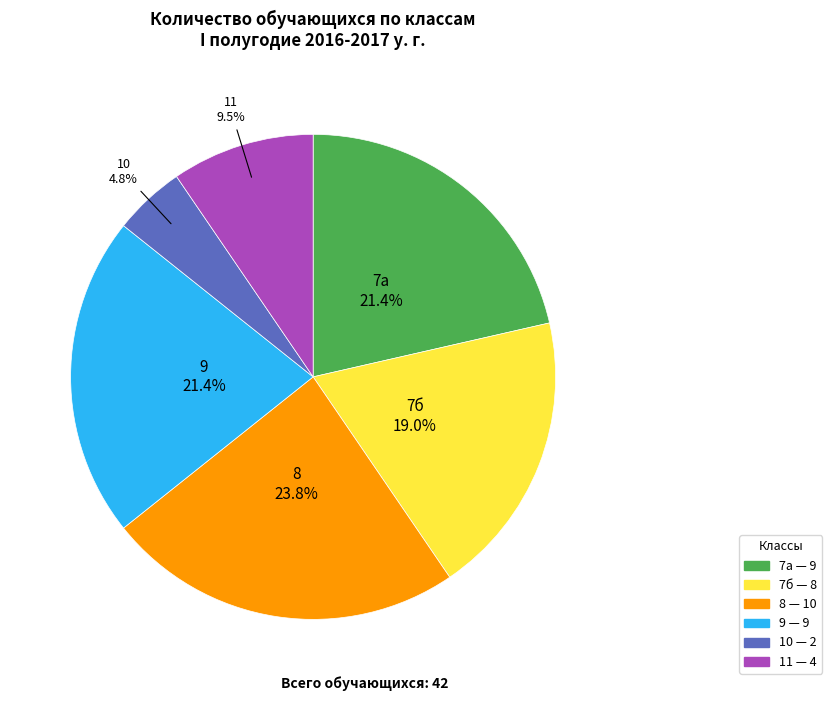

Do 8 and 7б together represent more than half of the pie?

No